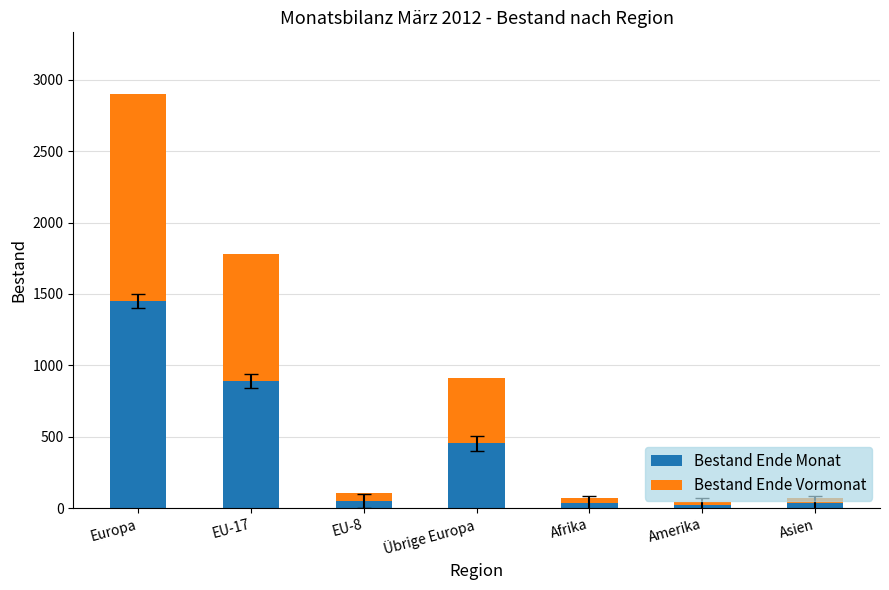

At which label does Bestand Ende Monat reach its peak?

Europa